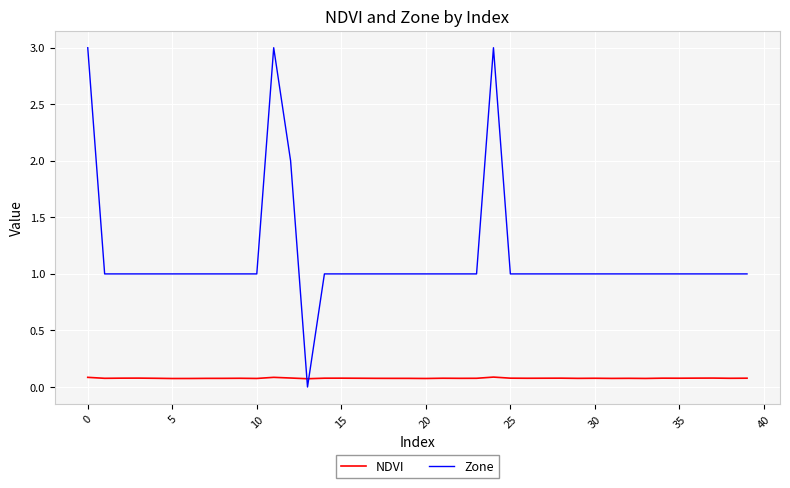

List the series in order of their peak value, highest first.

Zone, NDVI